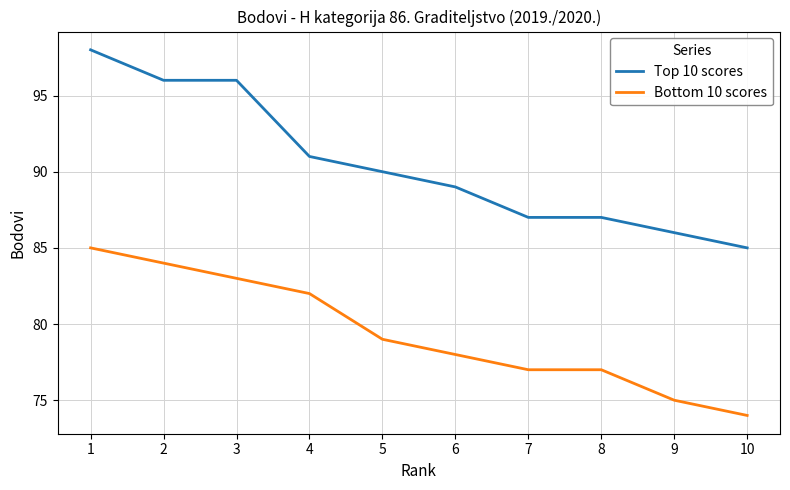

True or false: Bottom 10 scores and Top 10 scores intersect in this chart.

False